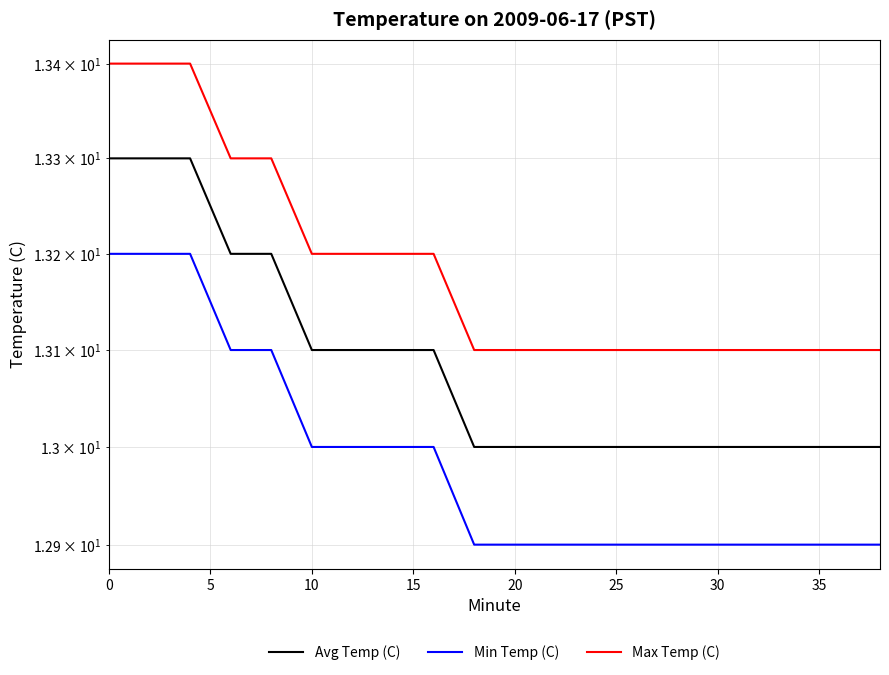

True or false: Max Temp (C) and Min Temp (C) intersect in this chart.

False